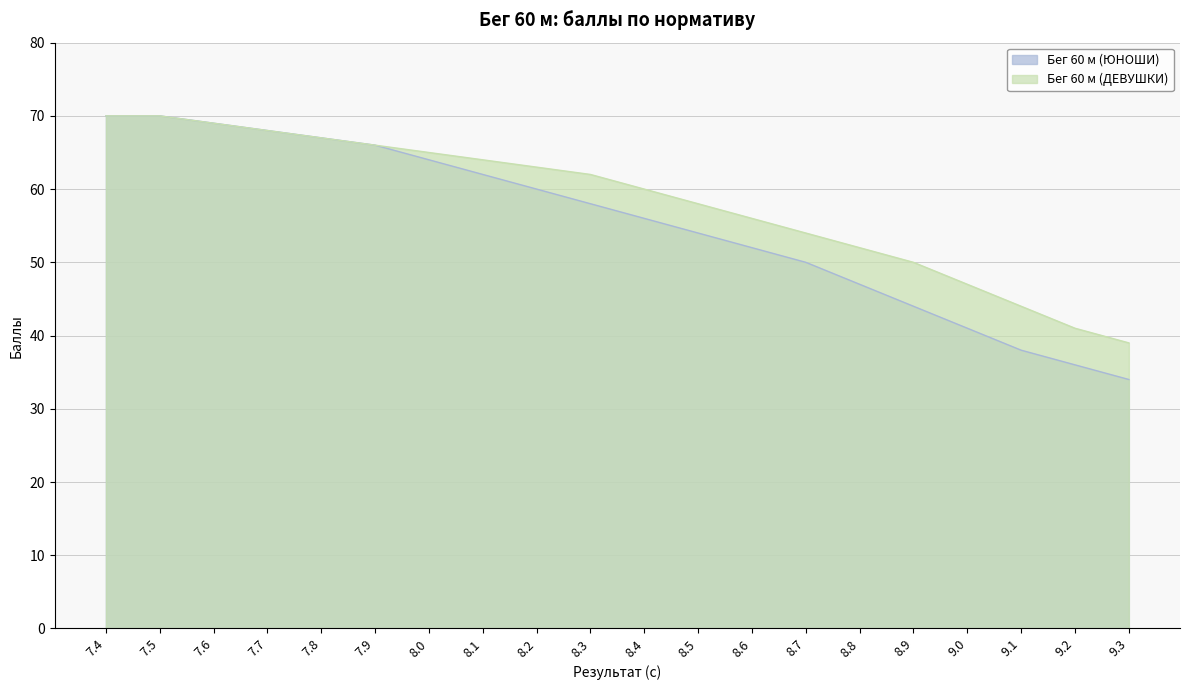

What is the total value across all series at 8.2?

123